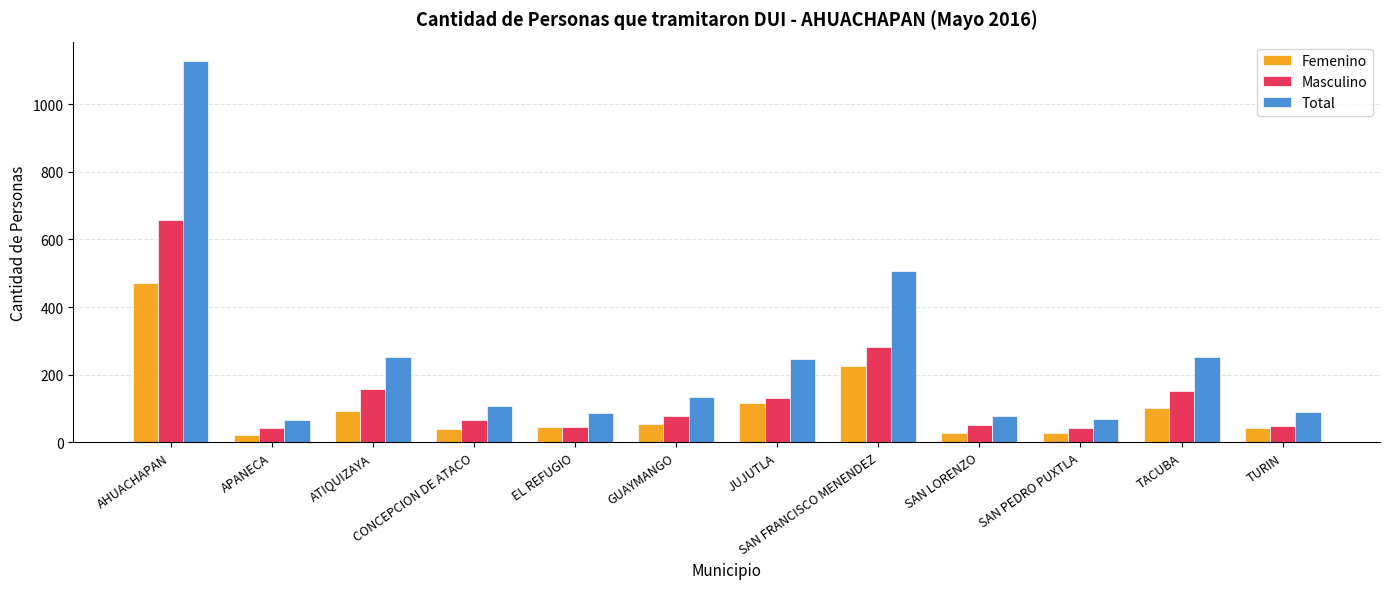

Between CONCEPCION DE ATACO and SAN PEDRO PUXTLA, which series saw the biggest shift?

Total